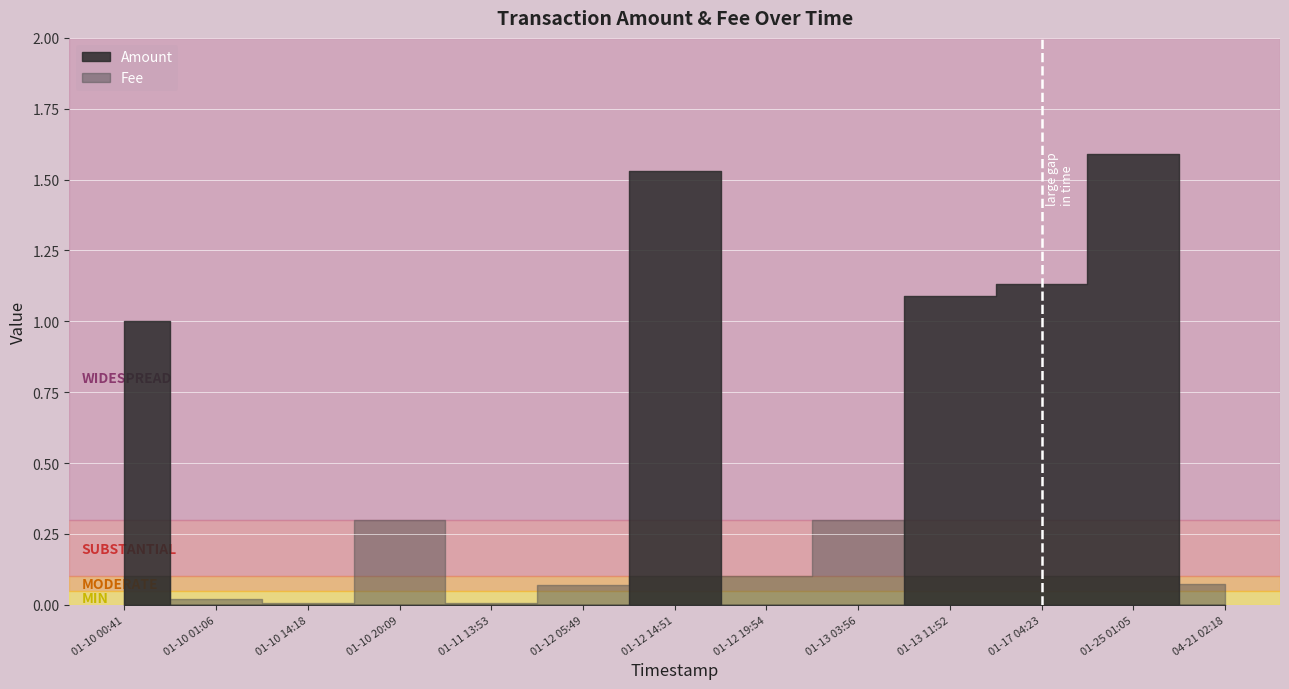

What is the difference between the highest and lowest values at 2019-01-12 14:51:49?

1.4